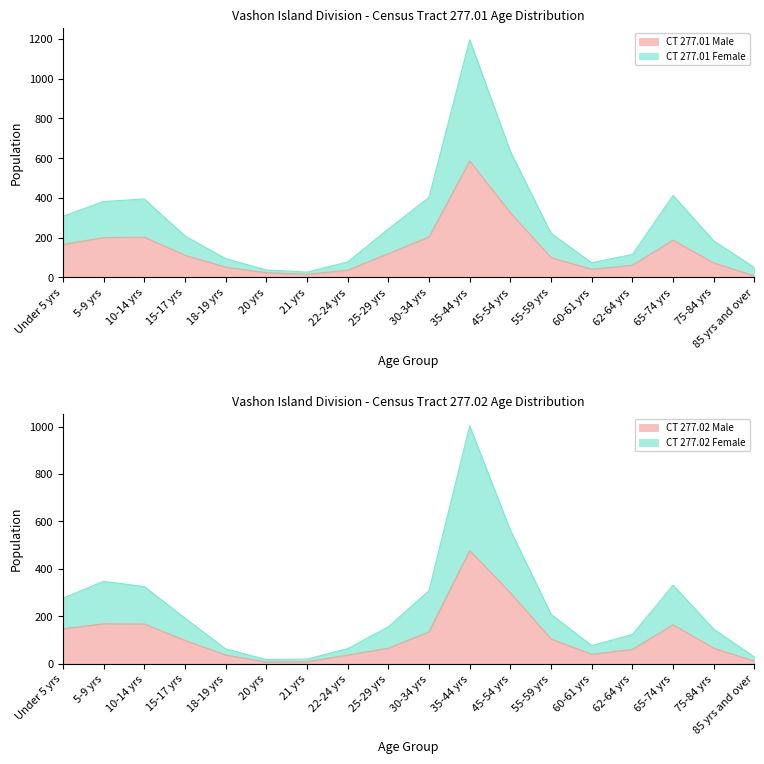

The value of CT 277.01 Female at 10-14 yrs is 223. True or false?

False